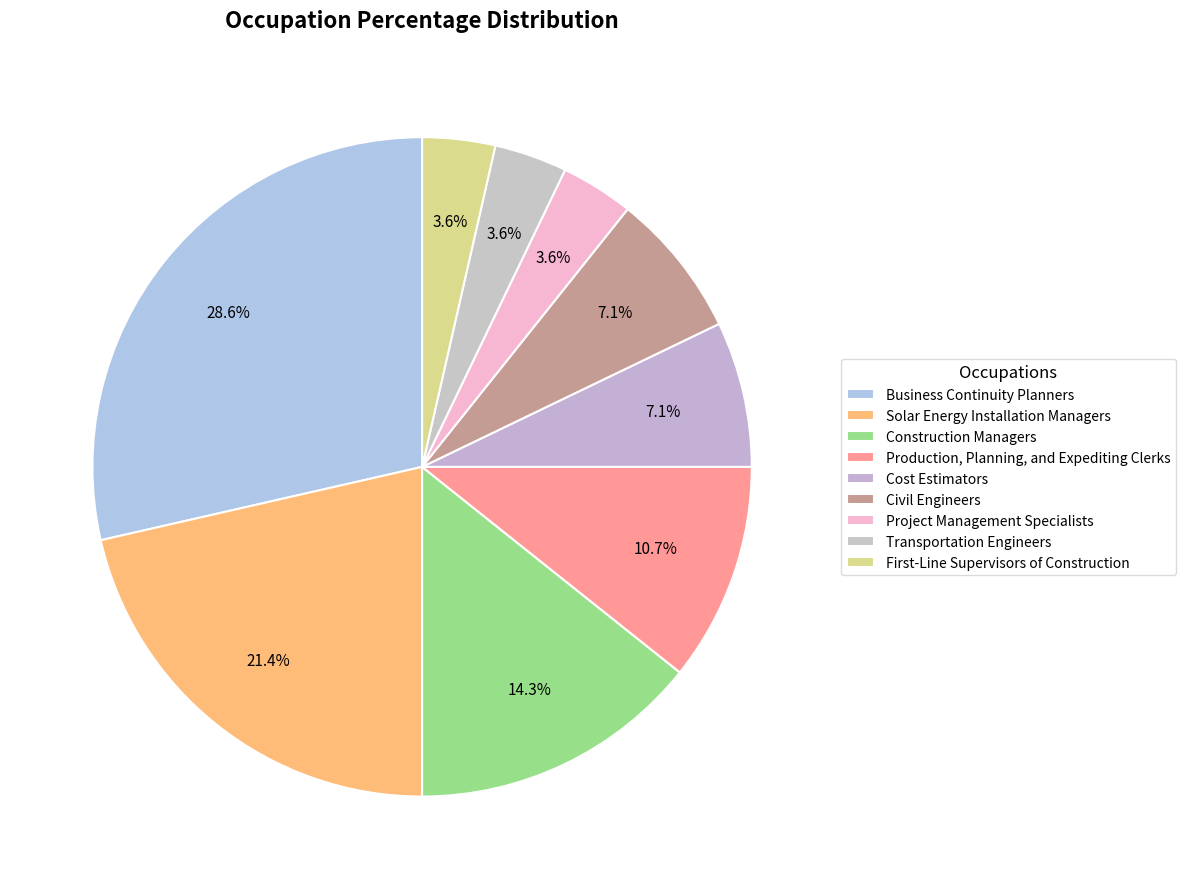

How many segments does this pie chart have?

9